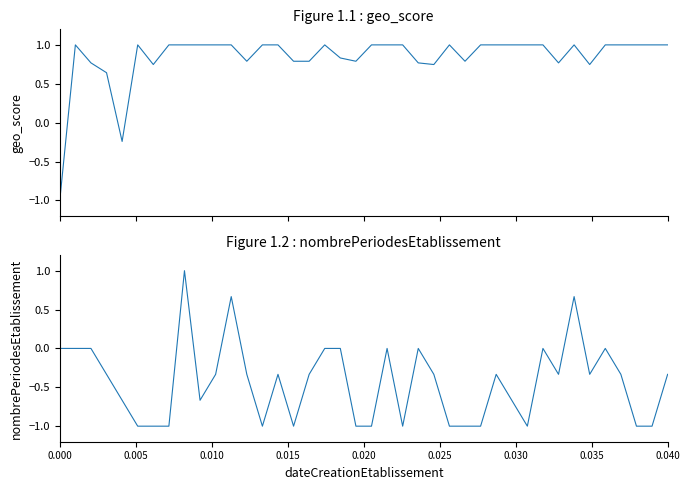

True or false: geo_score has a value of 1.5 at 29.

False